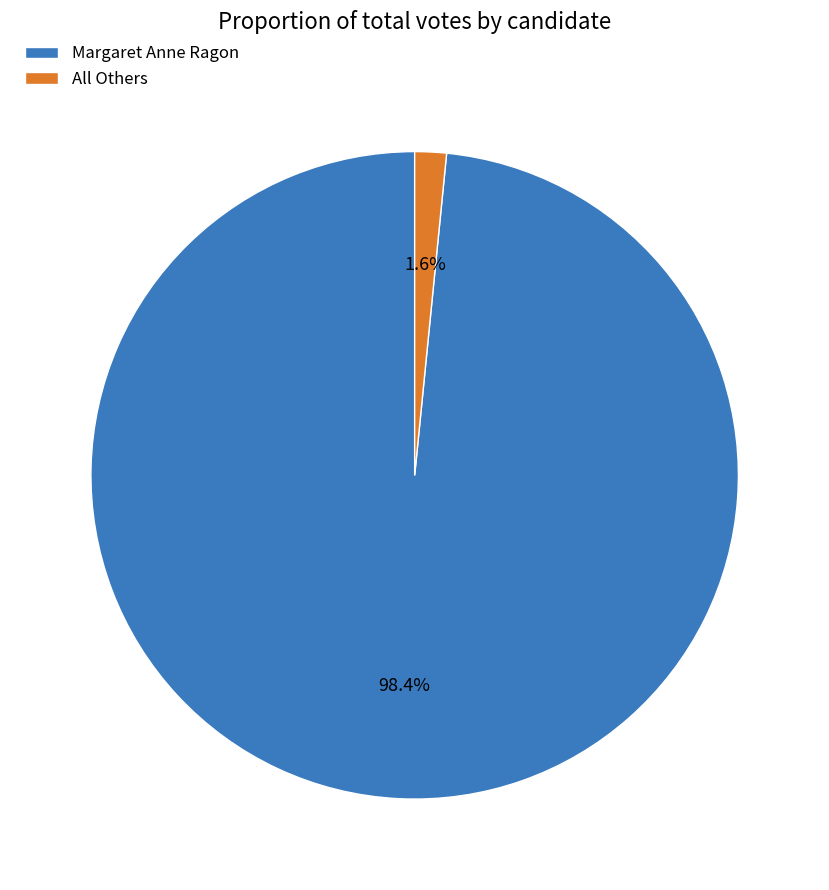

How many segments does this pie chart have?

2